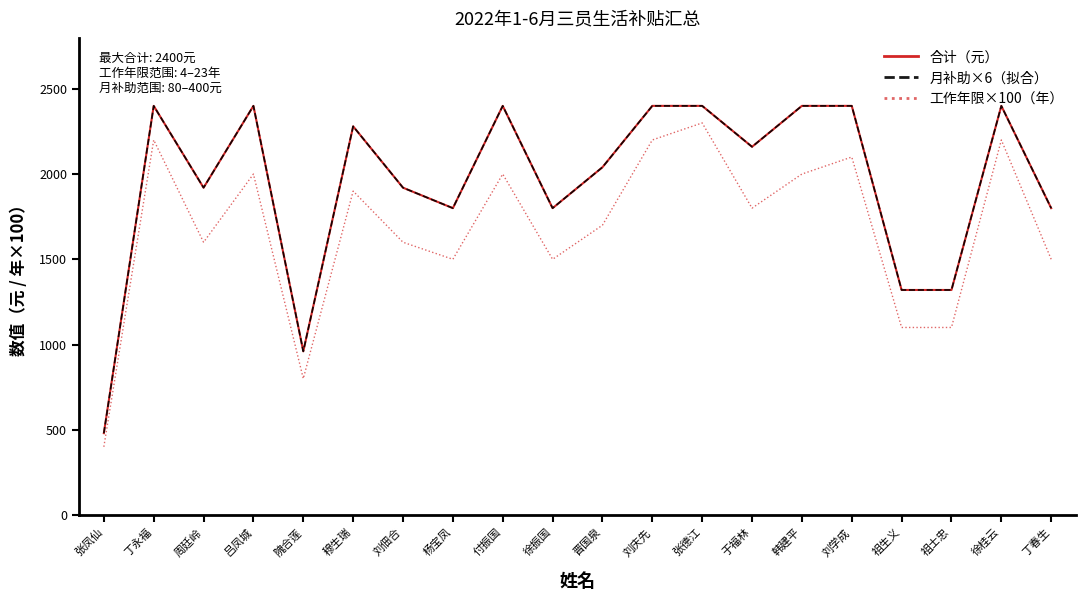

Reading left to right, list all the values displayed in this chart.

合计（元）: 张凤仙=480	丁永福=2400	周廷岭=1920	吕凤城=2400	隗合莲=960	穆生瑞=2280	刘佃合=1920	杨宝凤=1800	付振国=2400	徐振国=1800	晋国泉=2040	刘庆先=2400	张德江=2400	于福林=2160	韩建平=2400	刘学成=2400	祖生义=1320	祖士忠=1320	徐桂云=2400	丁春生=1800
月补助×6（拟合）: 张凤仙=480	丁永福=2400	周廷岭=1920	吕凤城=2400	隗合莲=960	穆生瑞=2280	刘佃合=1920	杨宝凤=1800	付振国=2400	徐振国=1800	晋国泉=2040	刘庆先=2400	张德江=2400	于福林=2160	韩建平=2400	刘学成=2400	祖生义=1320	祖士忠=1320	徐桂云=2400	丁春生=1800
工作年限×100（年）: 张凤仙=400	丁永福=2200	周廷岭=1600	吕凤城=2000	隗合莲=800	穆生瑞=1900	刘佃合=1600	杨宝凤=1500	付振国=2000	徐振国=1500	晋国泉=1700	刘庆先=2200	张德江=2300	于福林=1800	韩建平=2000	刘学成=2100	祖生义=1100	祖士忠=1100	徐桂云=2200	丁春生=1500